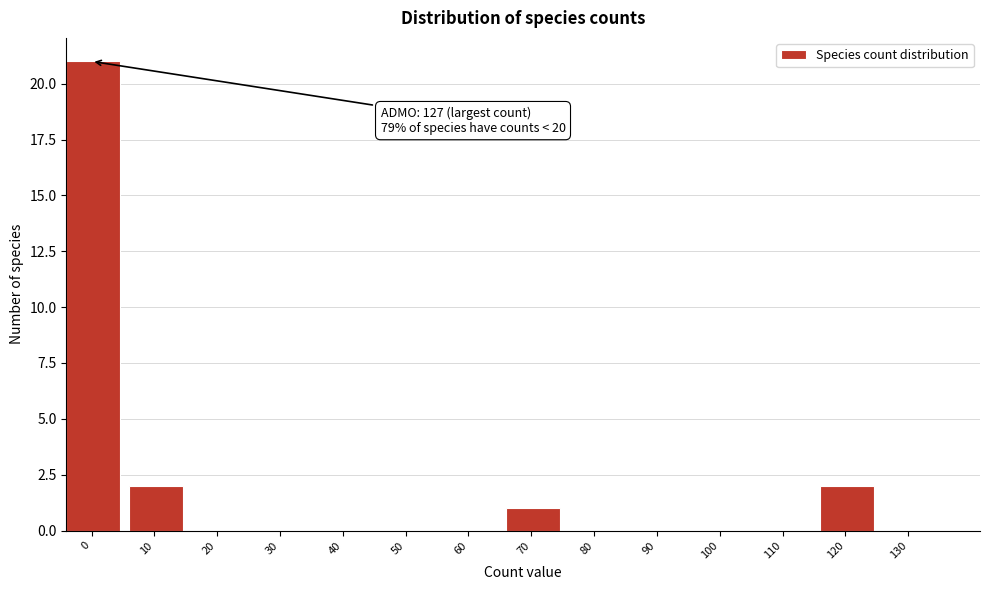

Reading left to right, extract all data points from this chart.

0=21	10=2	20=0	30=0	40=0	50=0	60=0	70=1	80=0	90=0	100=0	110=0	120=2	130=0